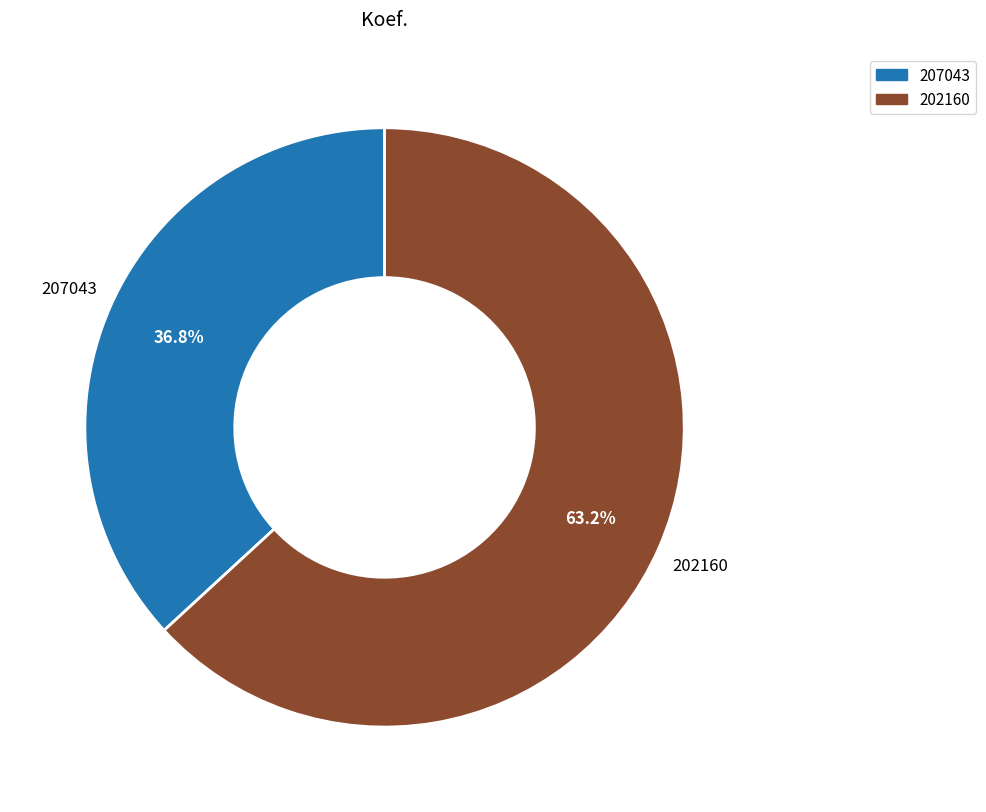

Rank the categories by value from lowest to highest.

207043, 202160